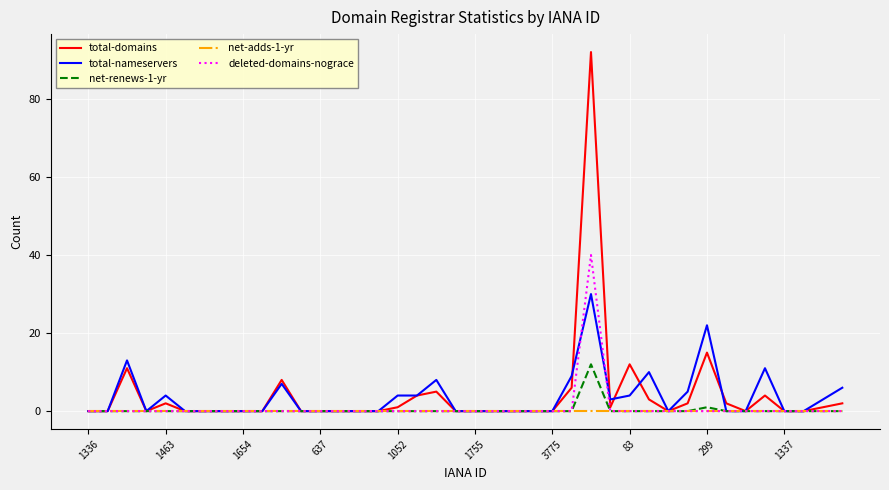

What is the maximum value for total-domains?

92